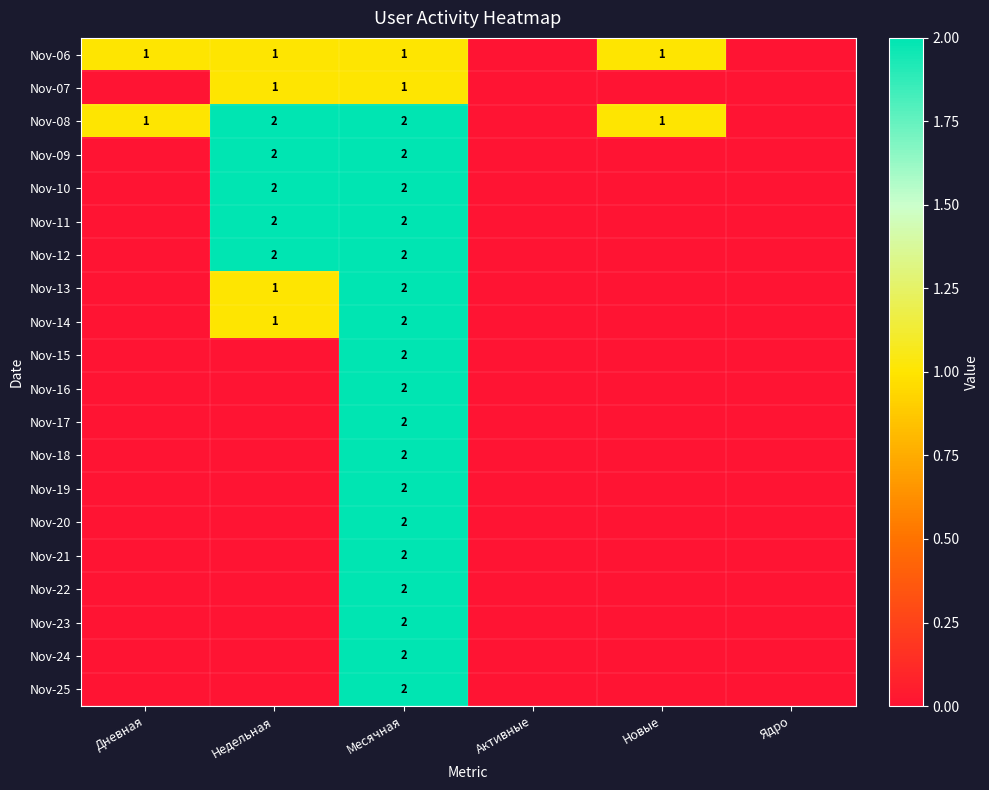

The Nov-17 series shows 2 at Месячная. True or false?

True